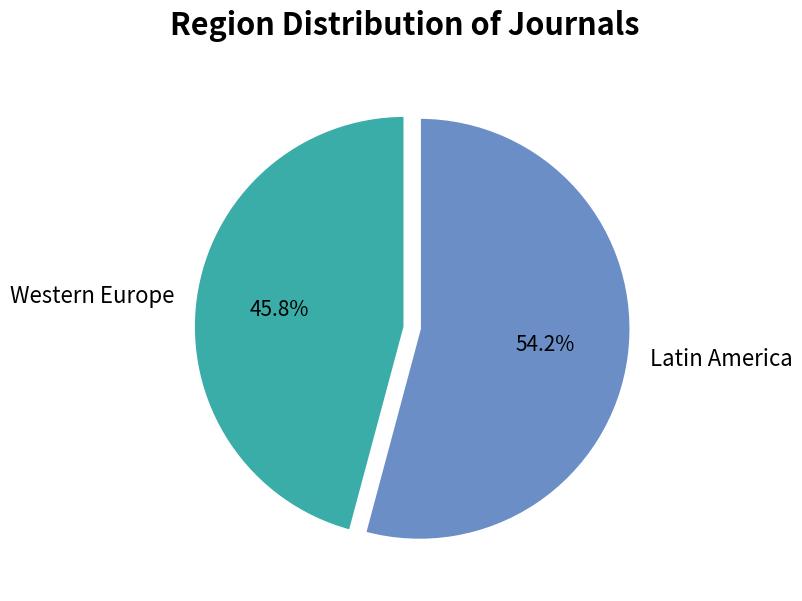

Is there any slice that represents more than half of the pie?

Yes